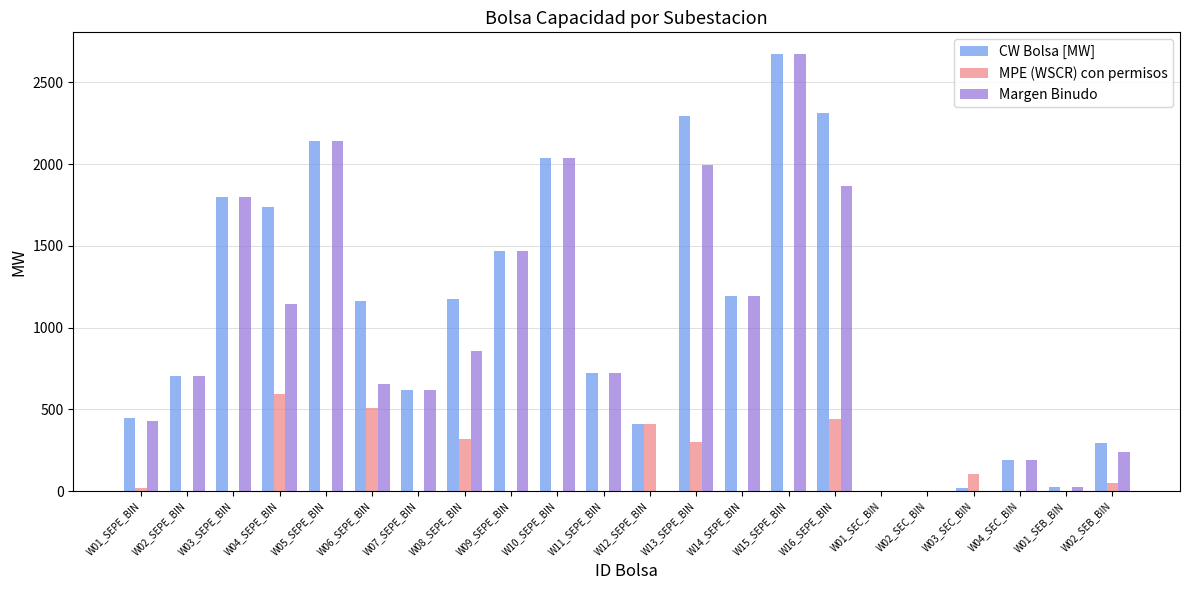

The value of Margen Binudo at W12_SEPE_BIN is 0.0. True or false?

True